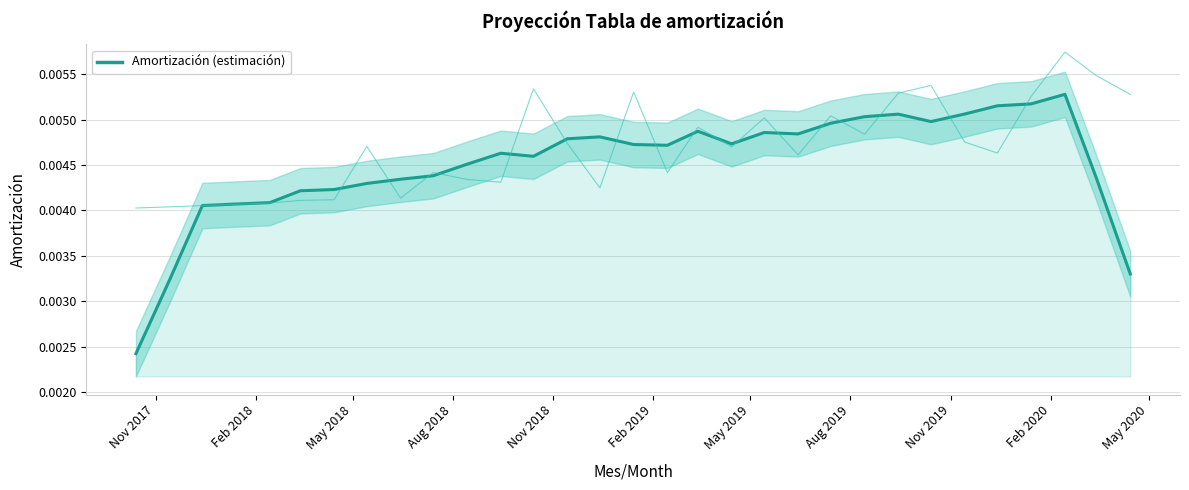

Does the chart have visible grid lines?

Yes